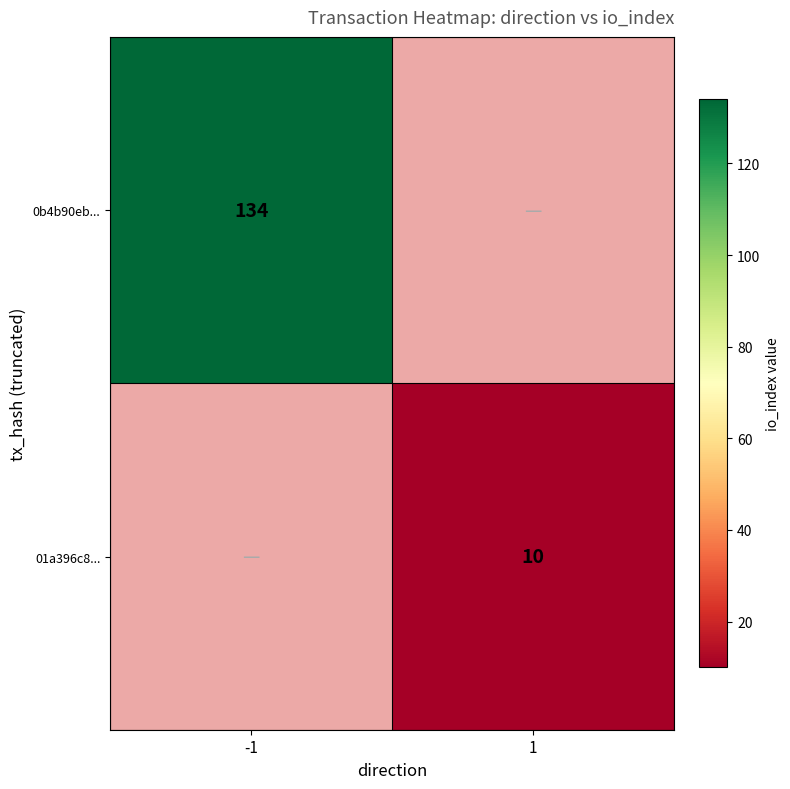

The value of 0b4b90eb... at -1 is 134. True or false?

True